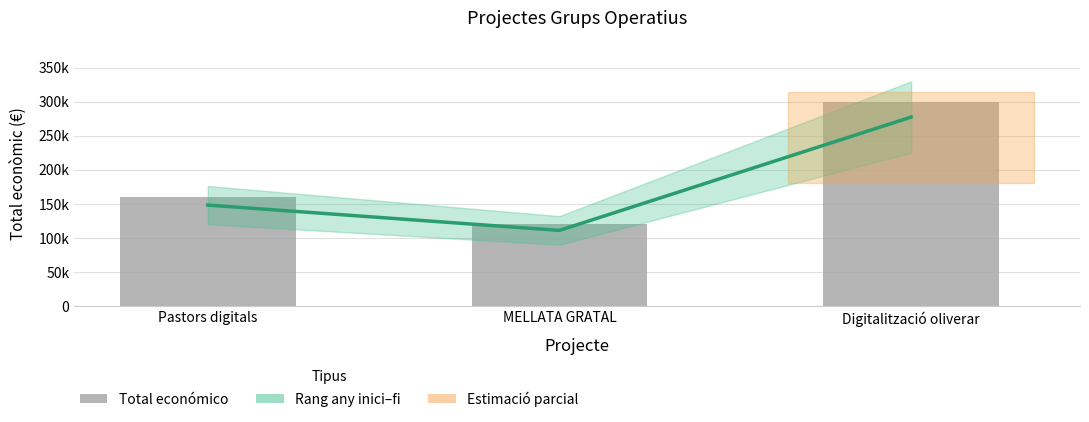

What is the ratio of the value at Digitalització oliverar to the value at Pastors digitals?

1.9